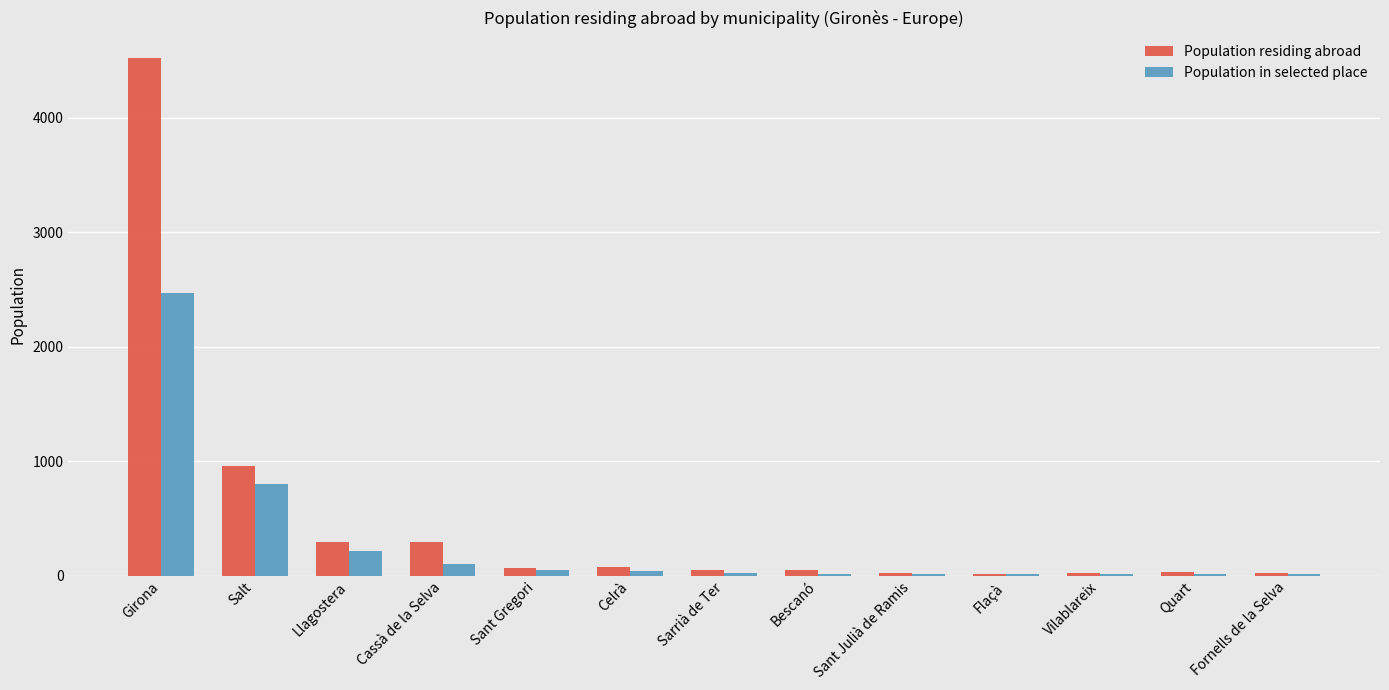

Is it true that Population in selected place equals 775 at Girona?

False